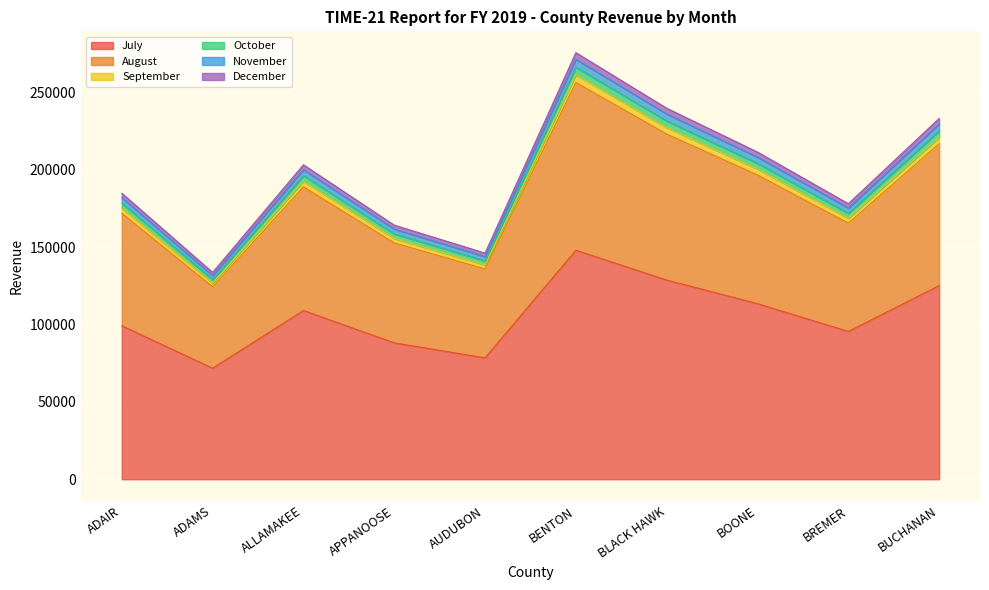

What is the label of the 9th point from the left?

BREMER